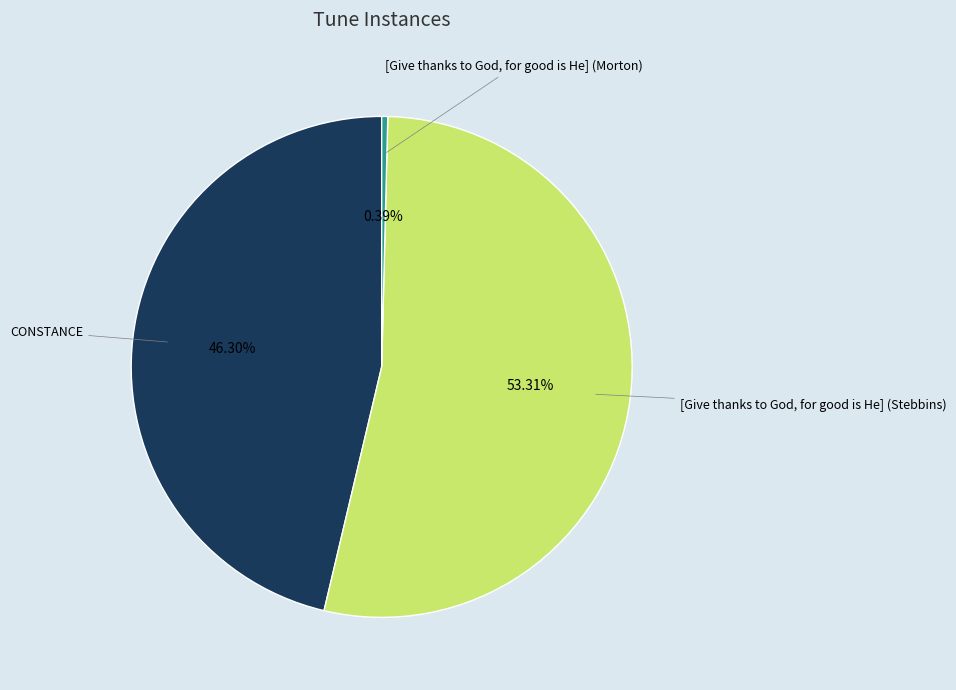

To the nearest percent, what is the average slice percentage?

33%